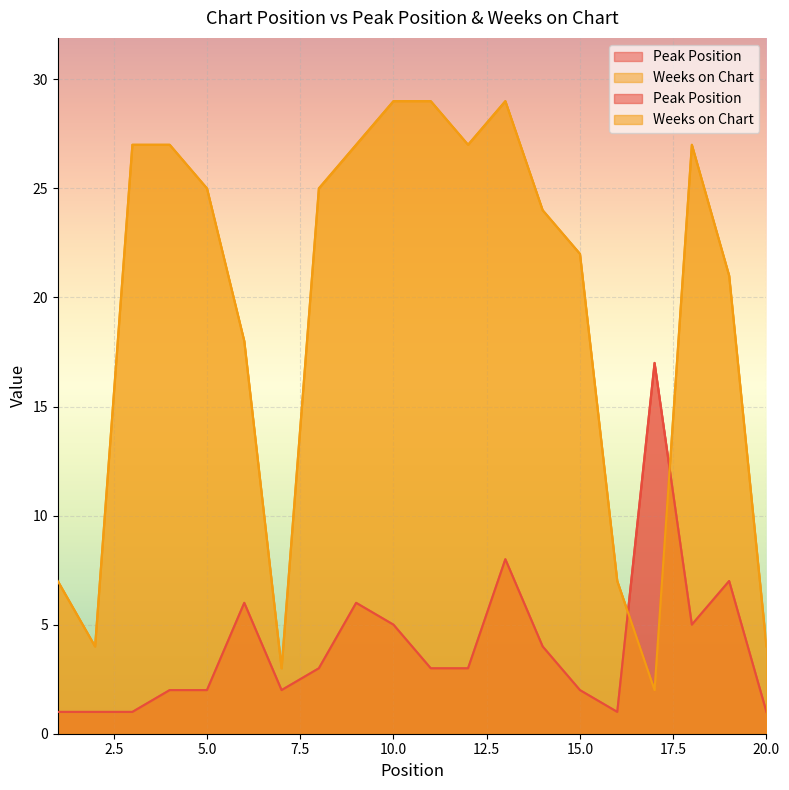

Read the Weeks on Chart value at 5, to the nearest 10.

20